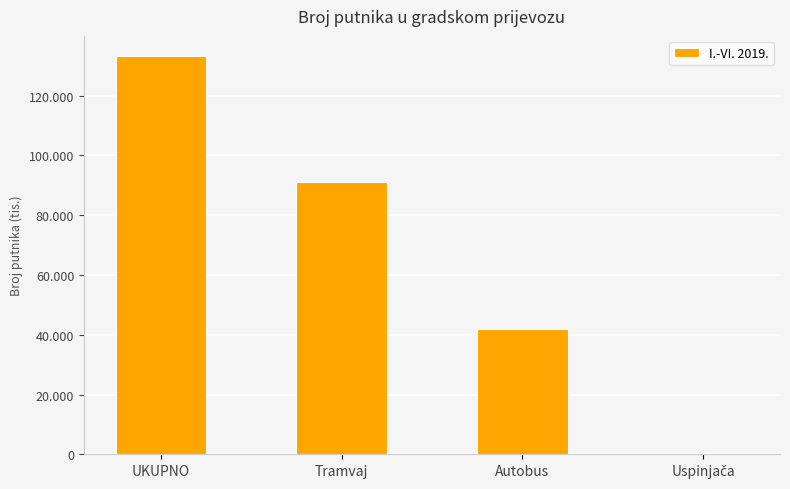

How many values are below 91087?

2